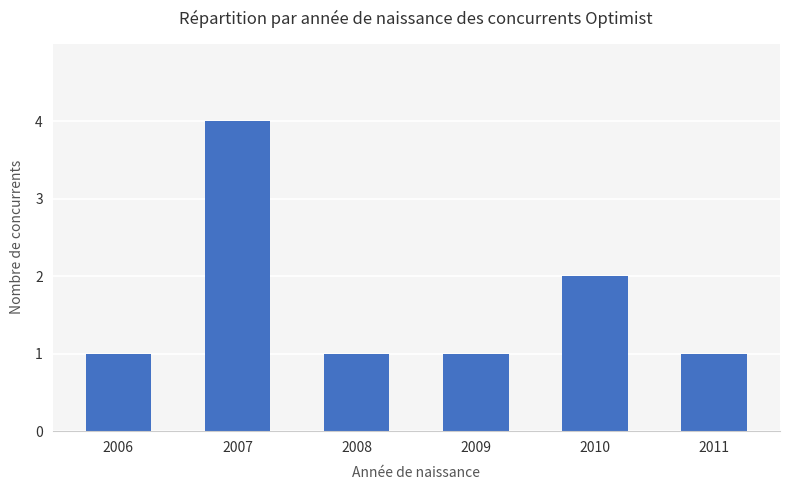

Does the chart contain any negative values?

No